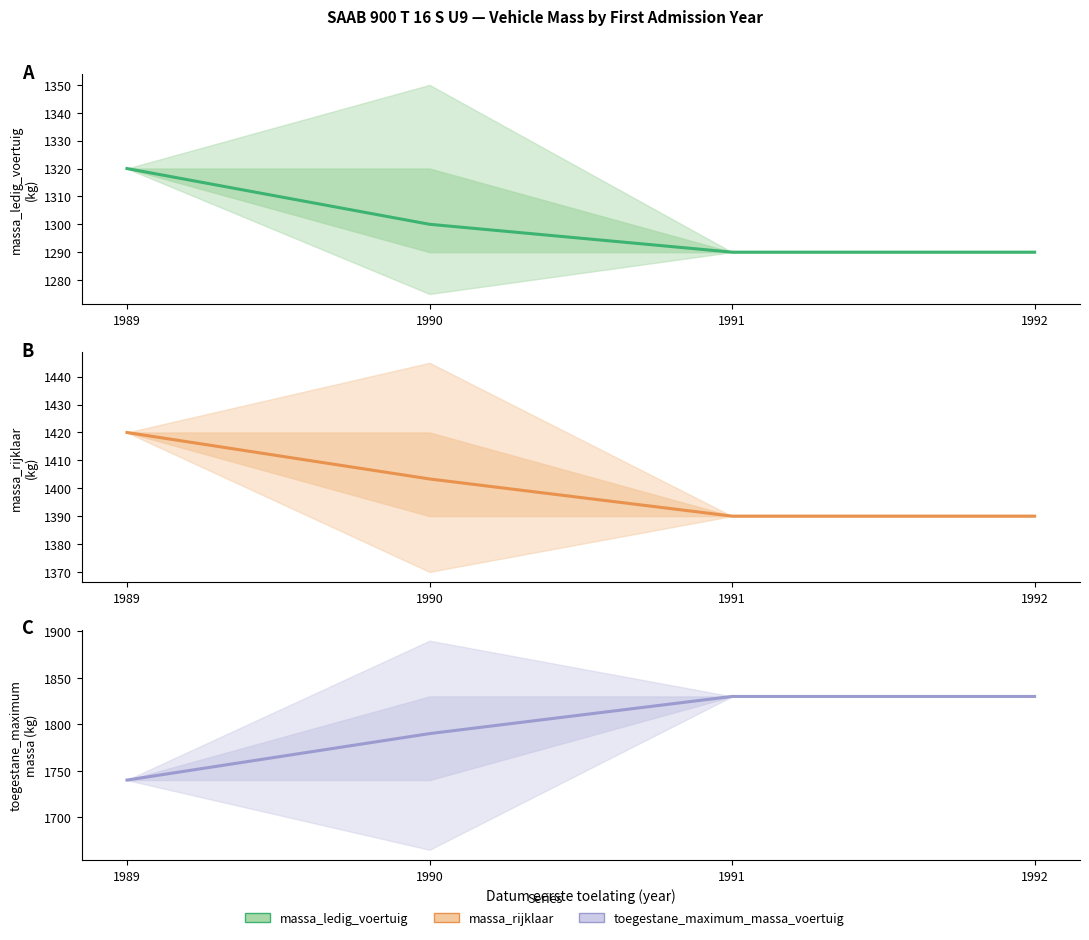

What is the difference between the highest and lowest values at 1990?

490.0